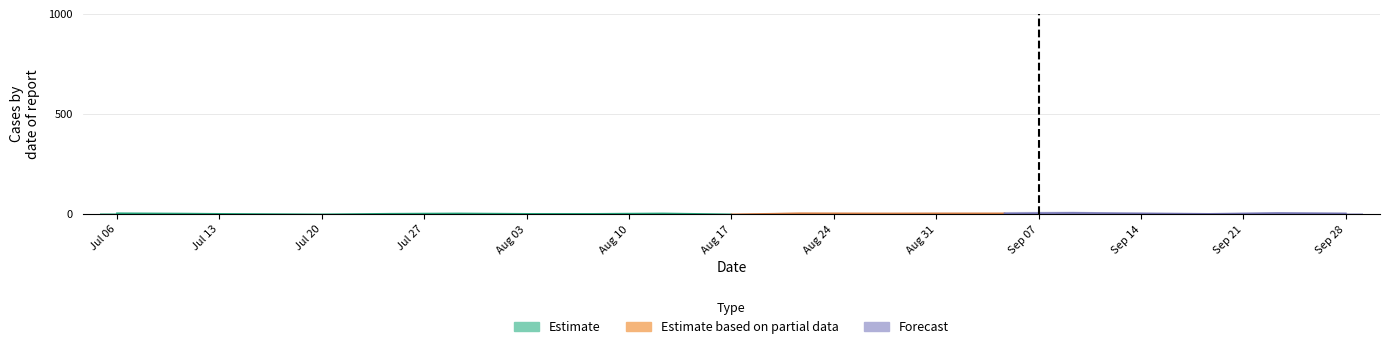

What is the difference between the highest and lowest values at 0?

7